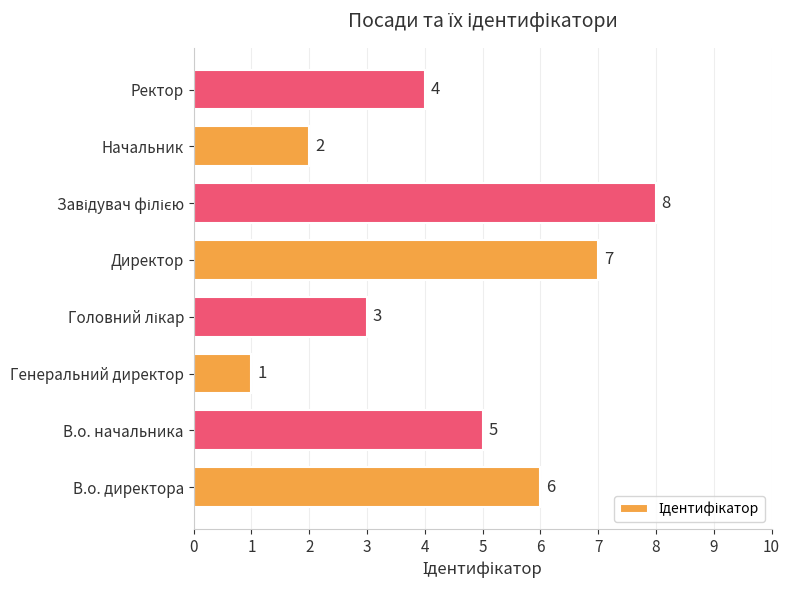

Does the chart contain stacked bars?

No